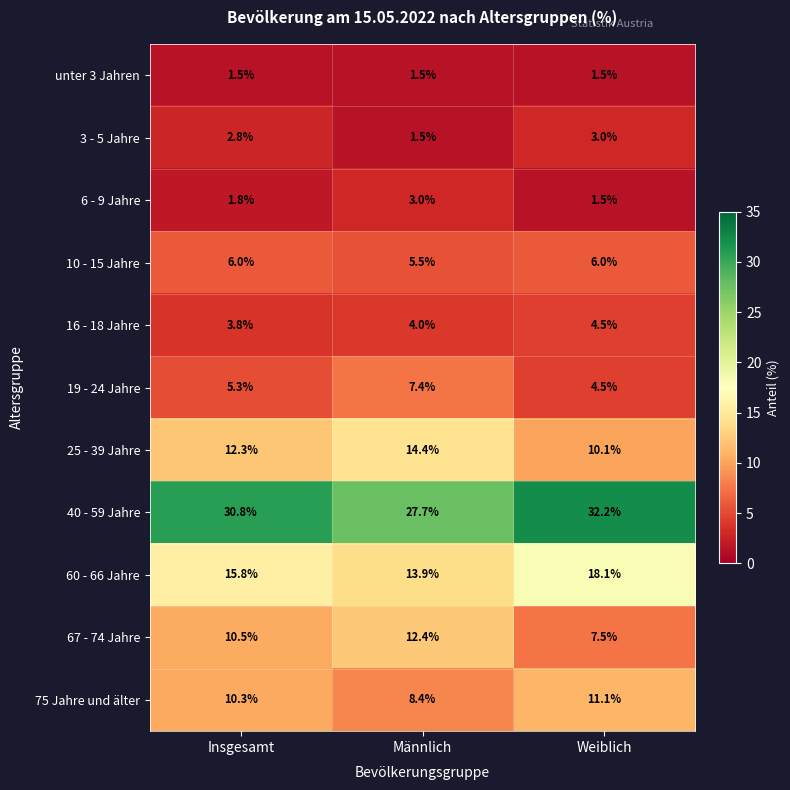

Is the value of unter 3 Jahren at Männlich greater than the value of 6 - 9 Jahre at Männlich?

No